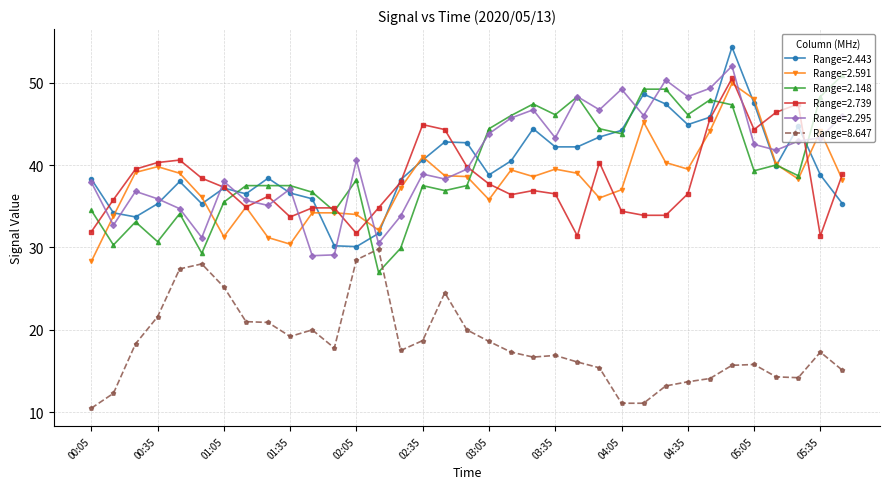

True or false: Range=8.647 and Range=2.591 intersect in this chart.

False